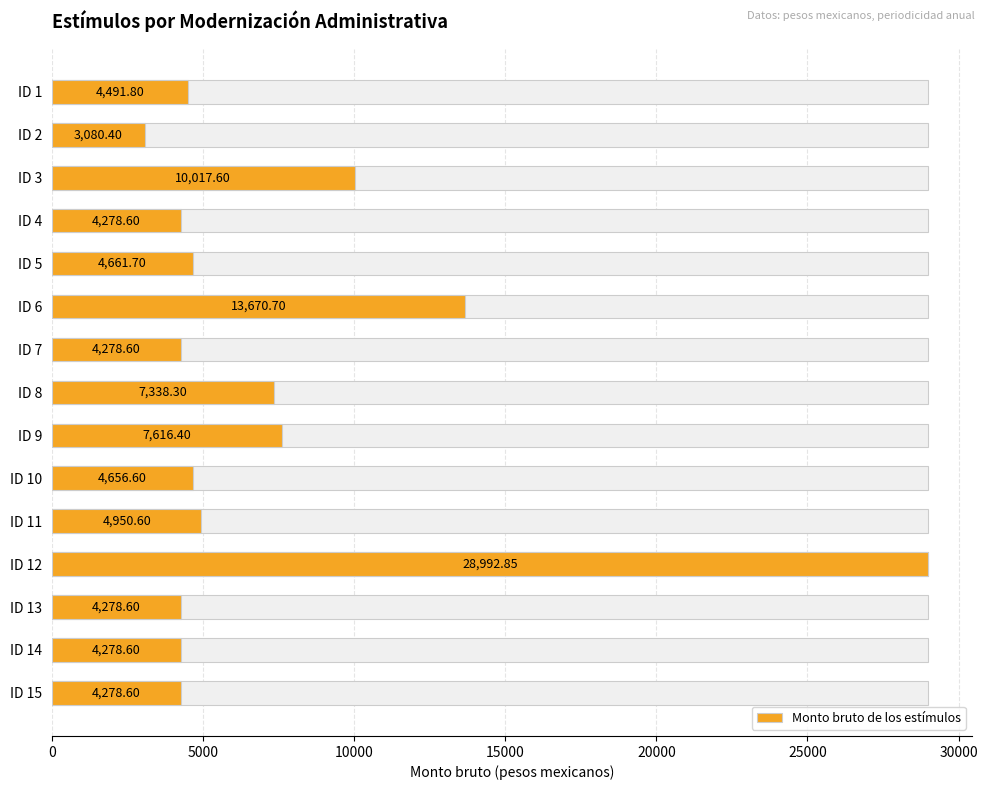

The chart shows a value of 2381.7 at ID 7. True or false?

False